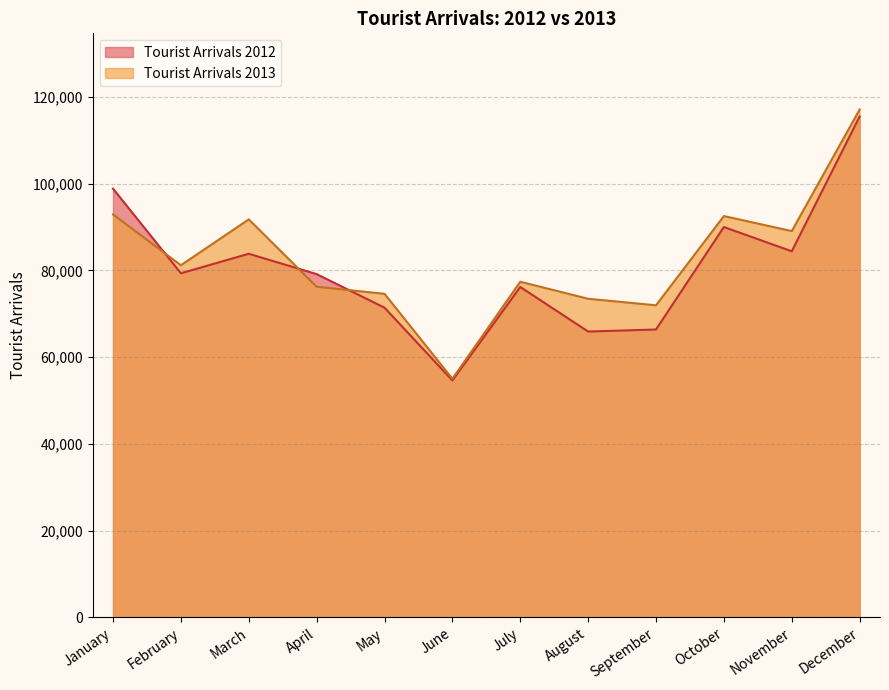

What is the lowest value of the Tourist Arrivals 2012 series?

54625